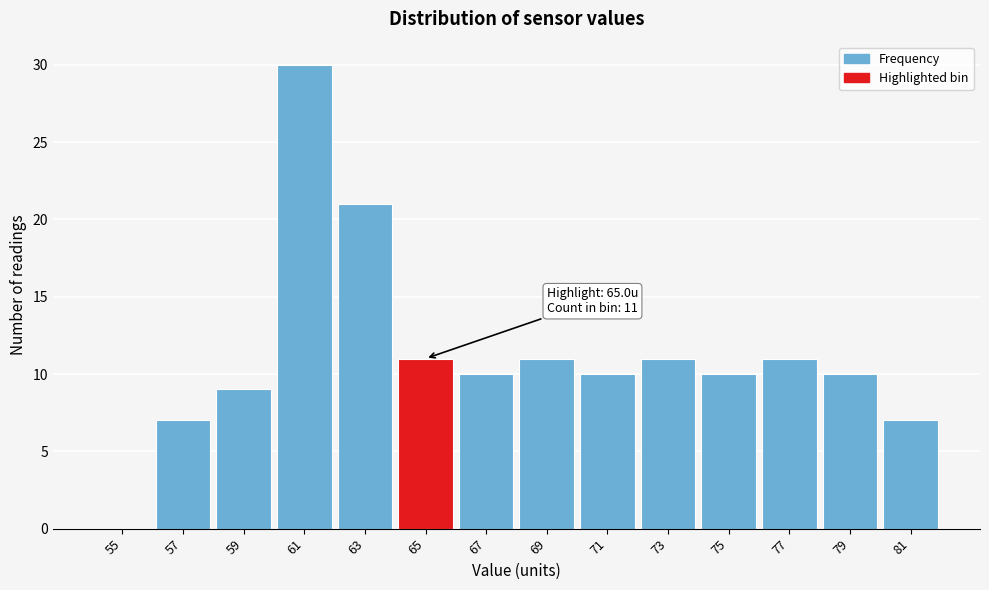

Reading left to right, extract all data points from this chart.

55=0	57=7	59=9	61=30	63=21	65=11	67=10	69=11	71=10	73=11	75=10	77=11	79=10	81=7